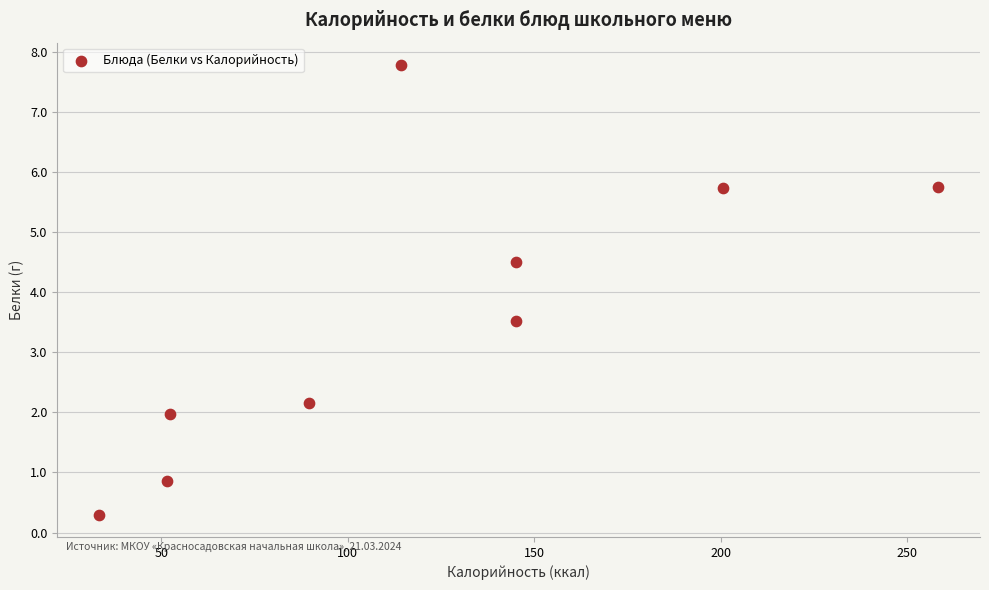

What is the average Y value?

3.6